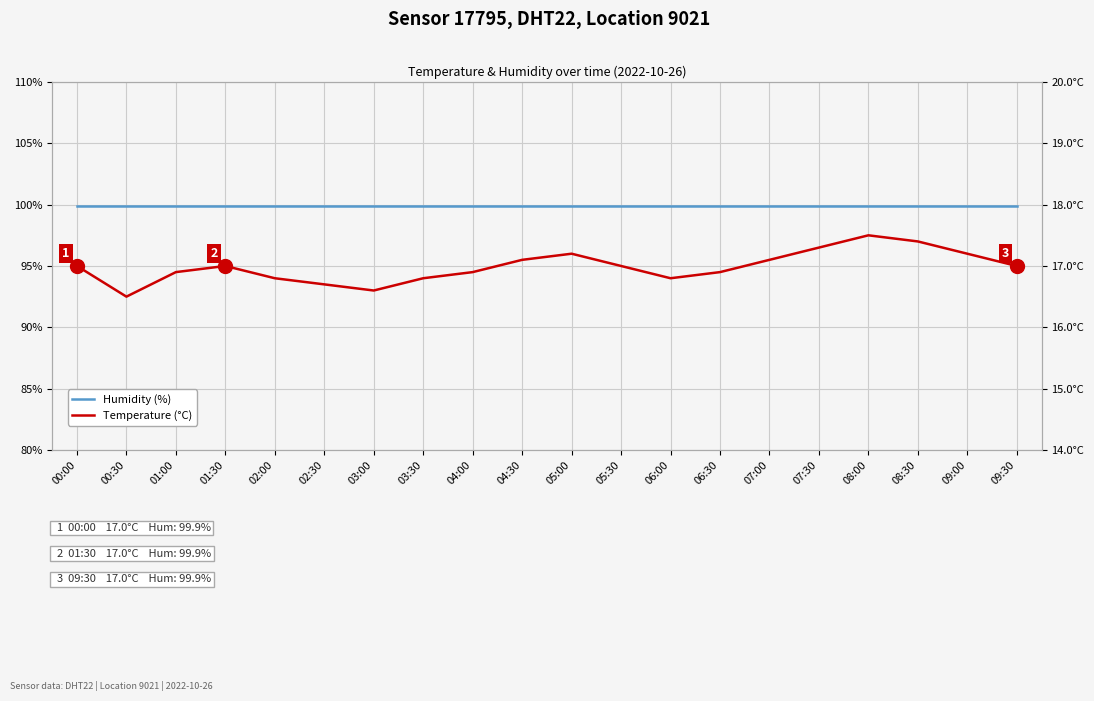

Which has a higher value, 05:00 or 05:30?

05:00